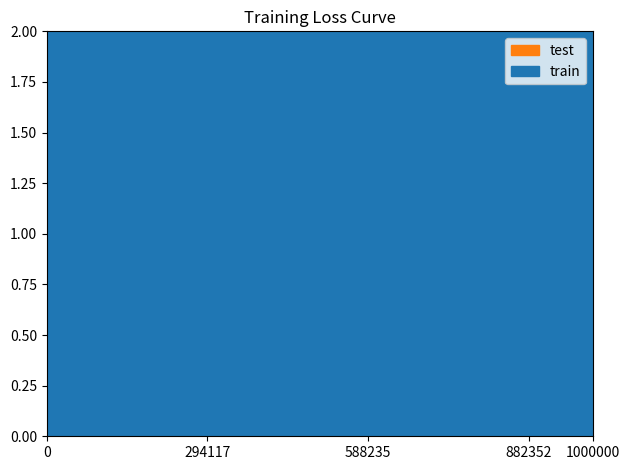

Count the number of categories in the chart.

18